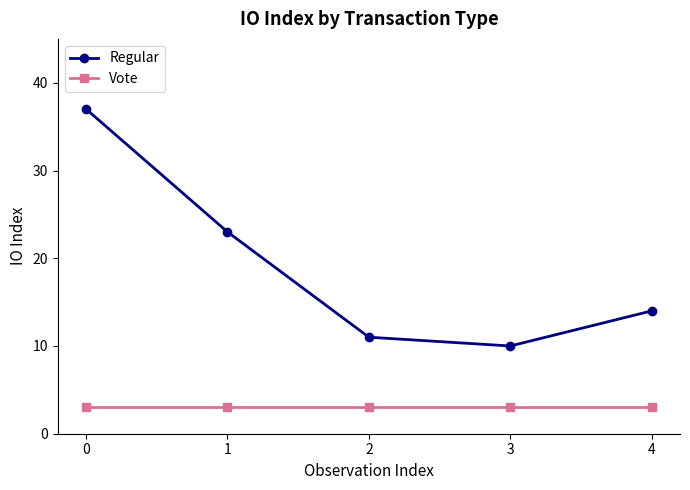

How many data points does each series have?

5